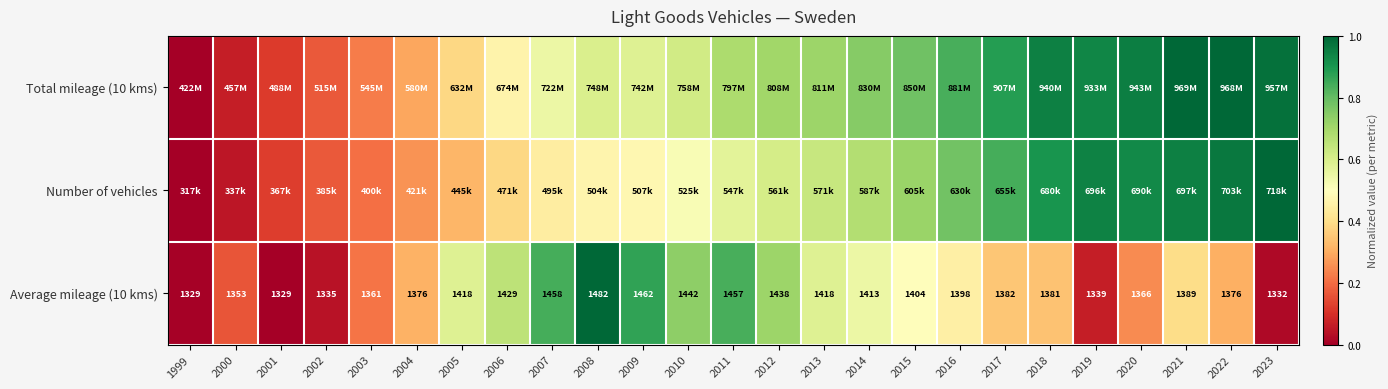

At which label does Total mileage (10 kms) reach its peak?

2021